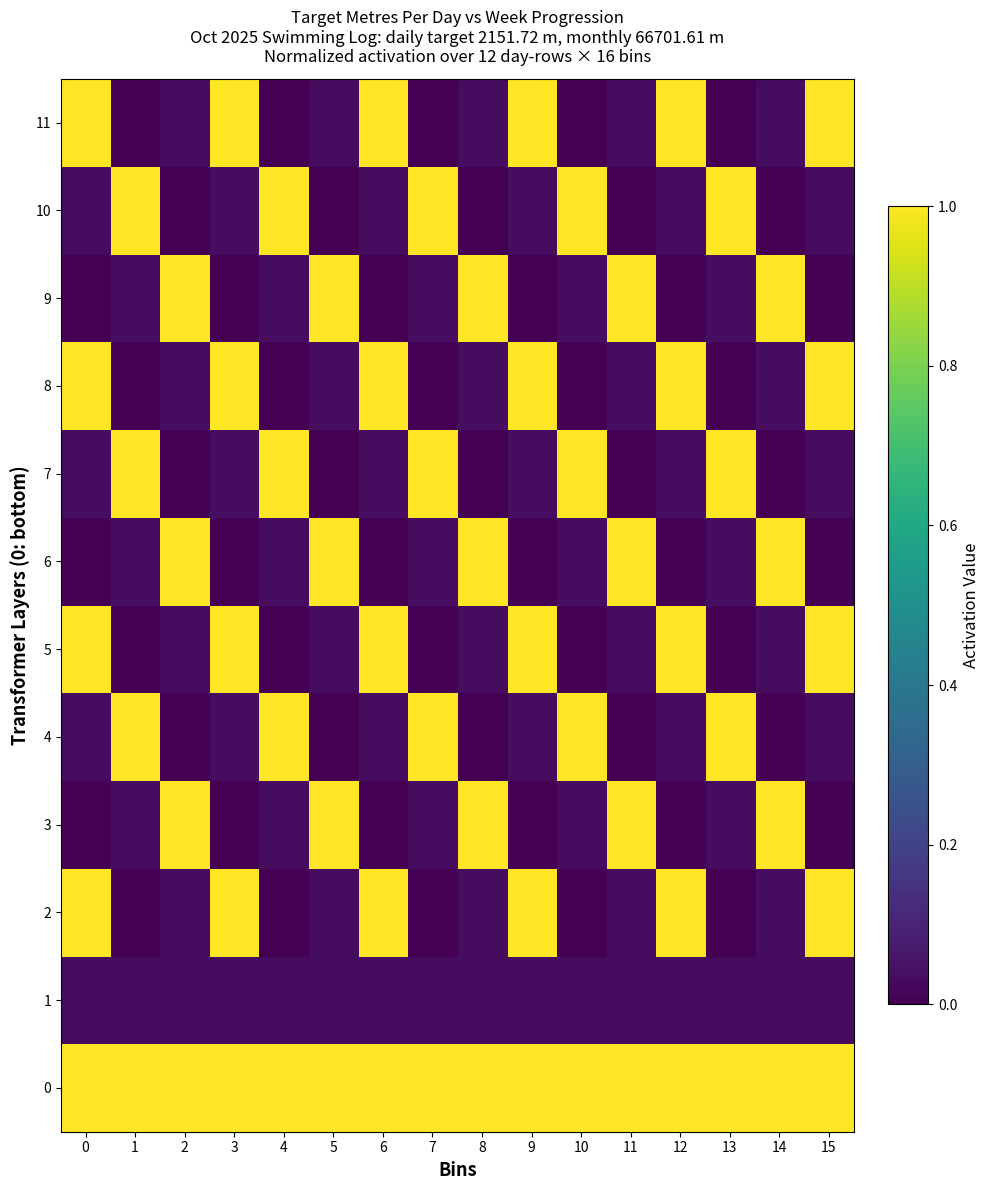

Which series has the largest range (max minus min)?

2